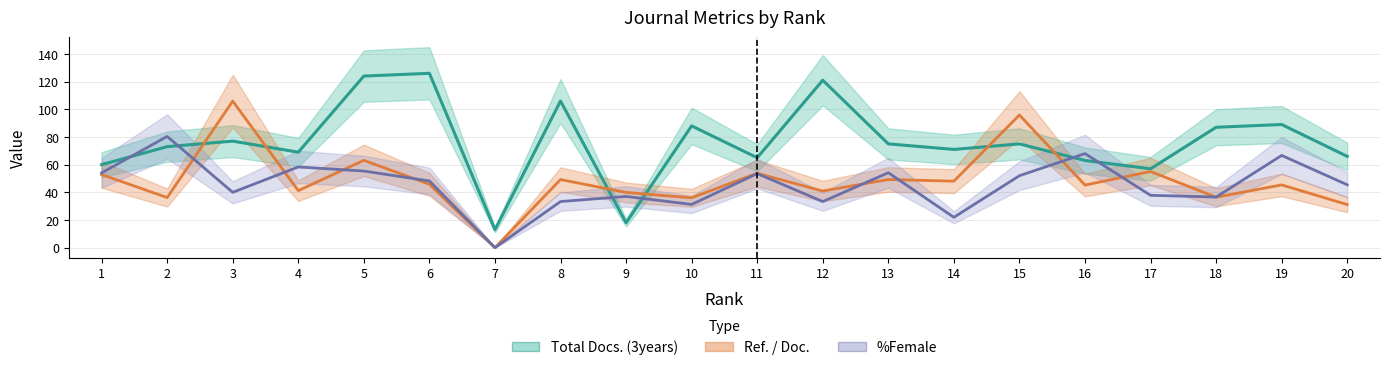

At which label does %Female first exceed 48?

1